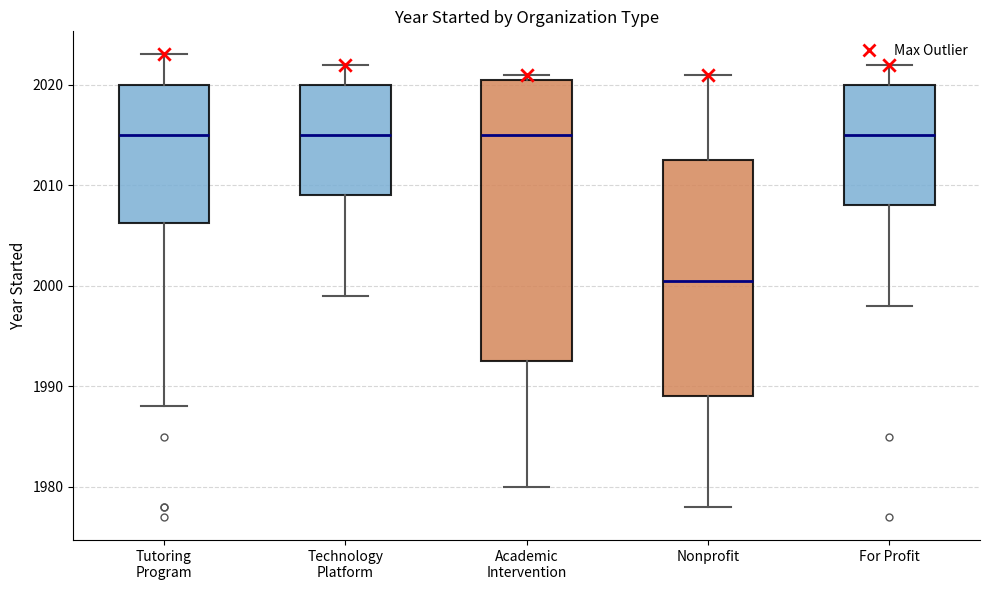

Where does the lower whisker of the box for Tutoring Program end on the y-axis? The values are not printed on the chart, so give them approximately, as read against the axis.

1988